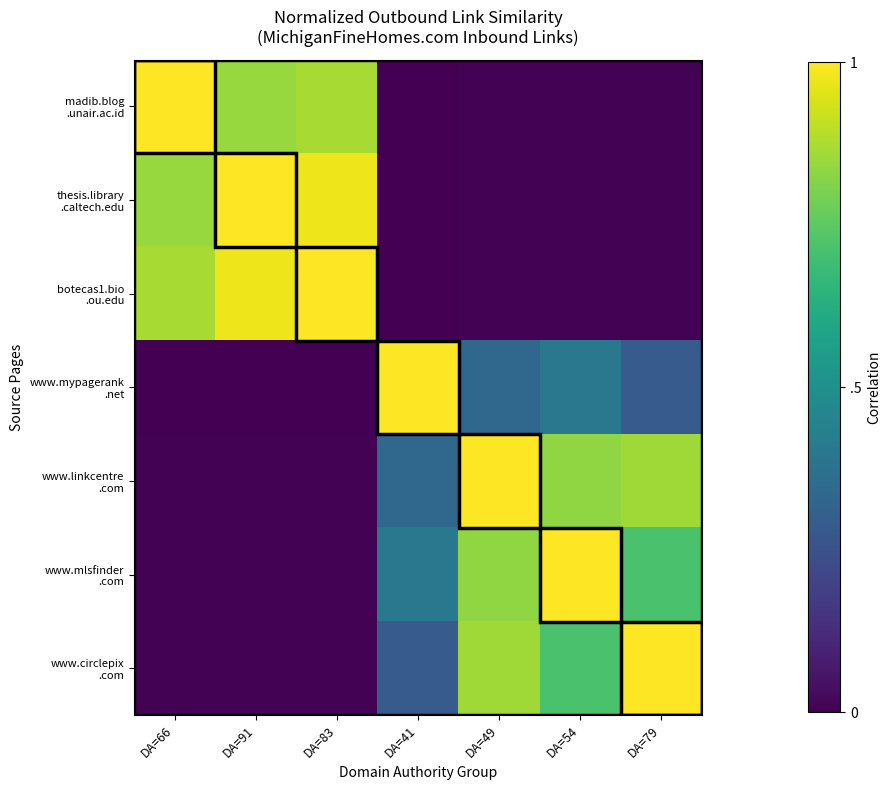

Which series changed the most between DA=91 and DA=49?

thesis.library .caltech.edu